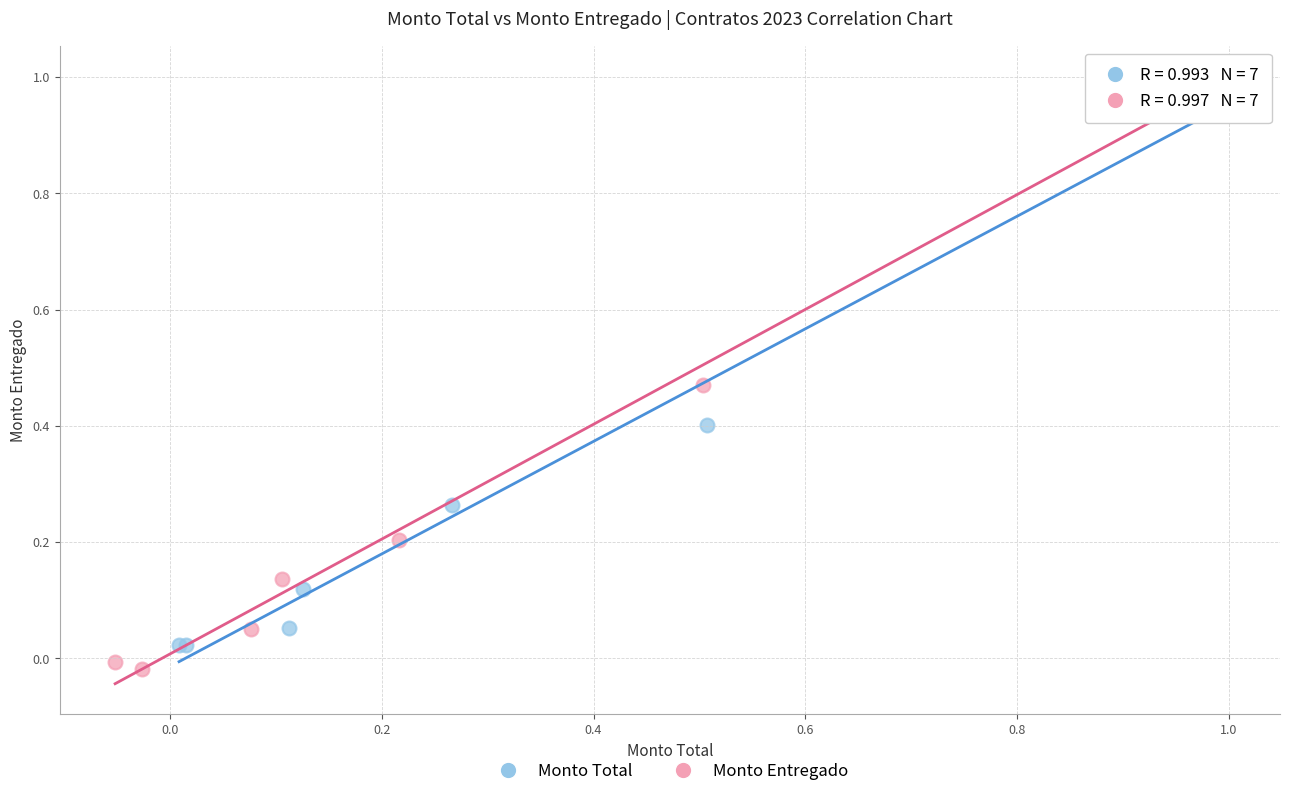

What are all the series names shown in the legend?

Monto Total, Monto Entregado